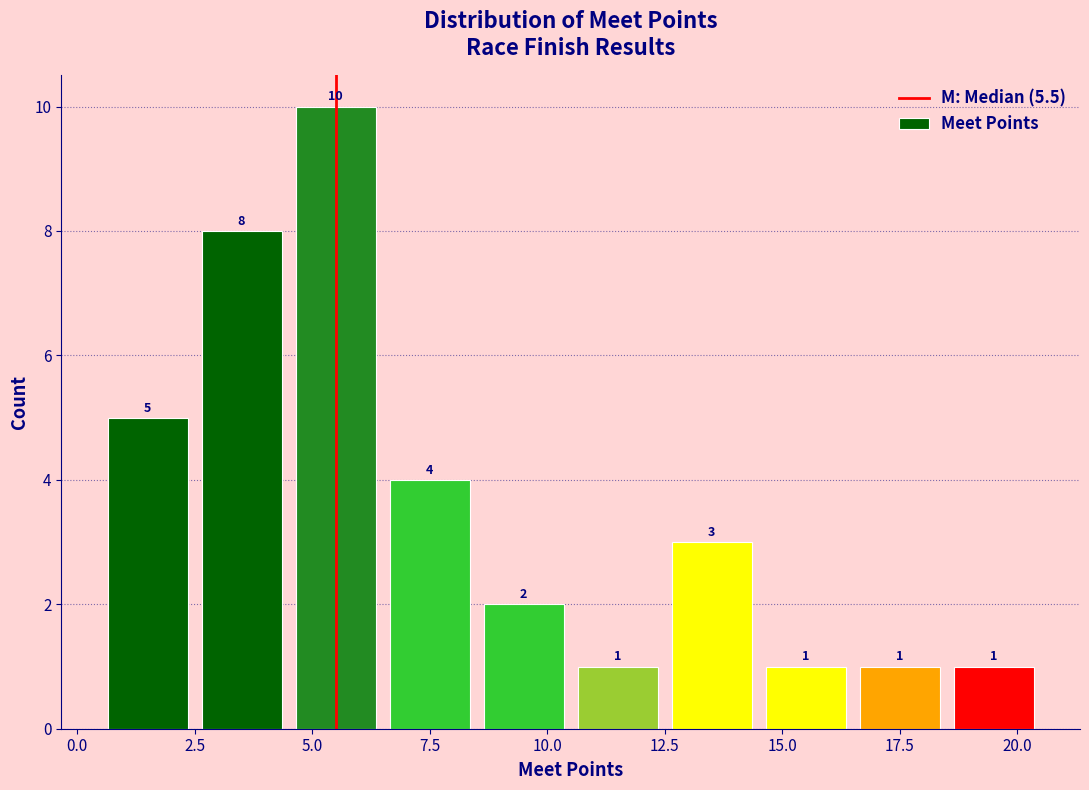

Reading left to right, transcribe this chart: for each bar, give the range it covers on the x-axis and its height.

0.5 to 2.5: 5
2.5 to 4.5: 8
4.5 to 6.5: 10
6.5 to 8.5: 4
8.5 to 10.5: 2
10.5 to 12.5: 1
12.5 to 14.5: 3
14.5 to 16.5: 1
16.5 to 18.5: 1
18.5 to 20.5: 1